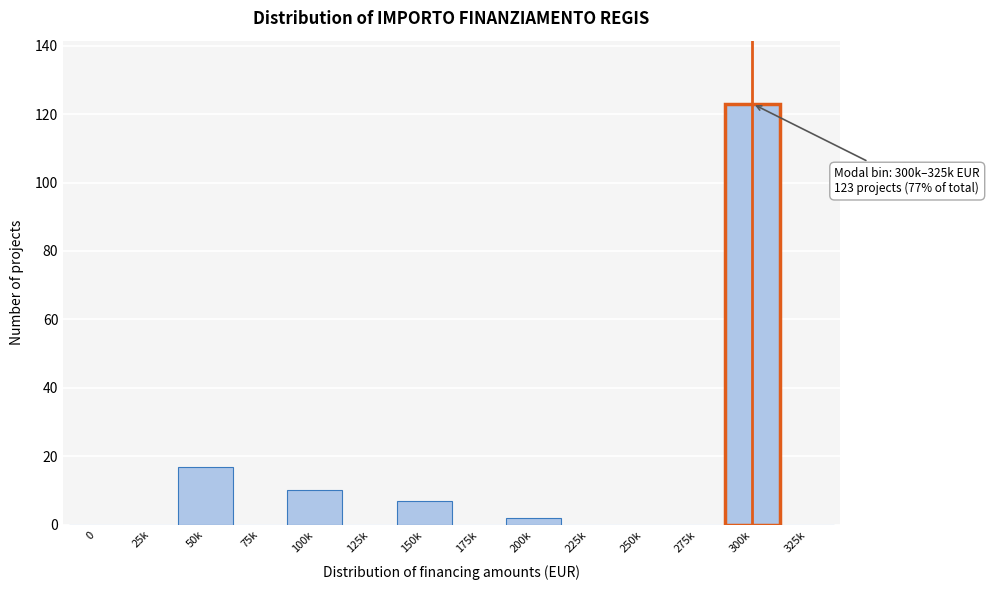

Reading left to right, transcribe all the data shown in this chart.

0=0	25k=0	50k=17	75k=0	100k=10	125k=0	150k=7	175k=0	200k=2	225k=0	250k=0	275k=0	300k=123	325k=0